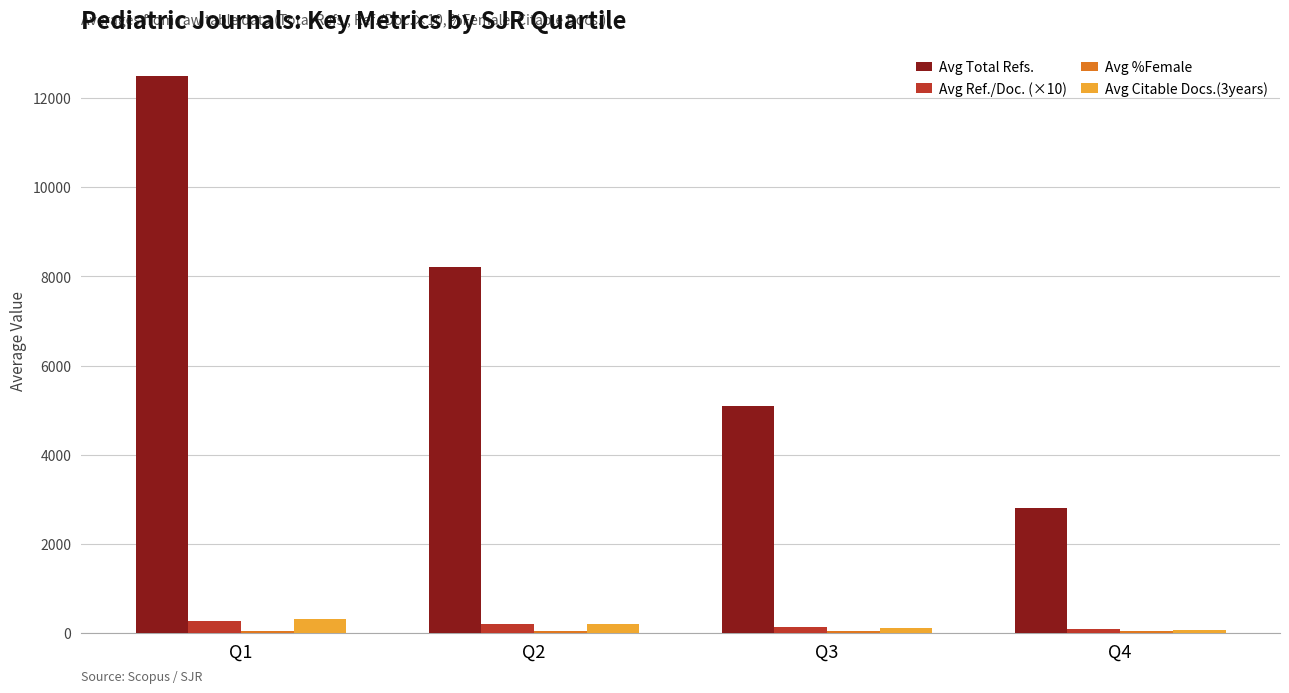

At which label is Avg Total Refs. closest to 7650?

Q2